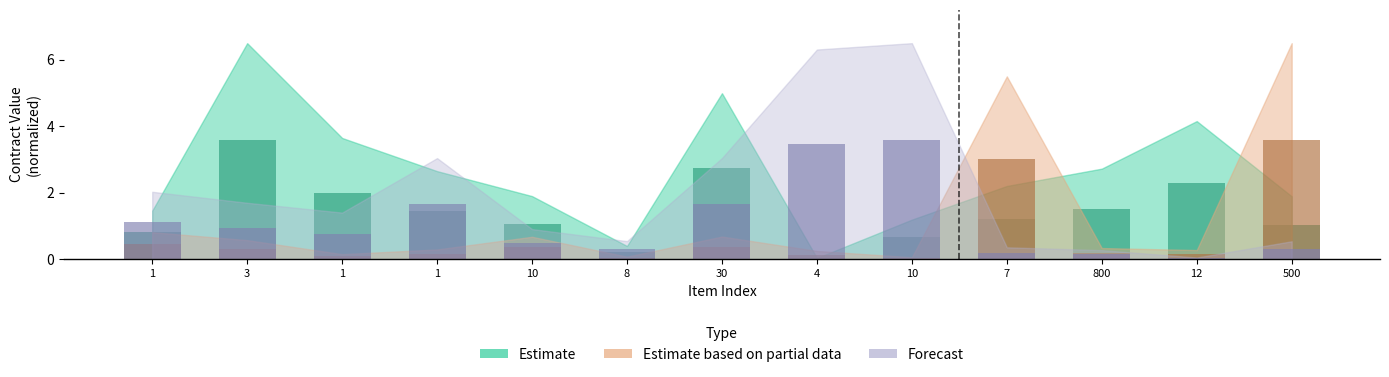

How many bars are there in each group?

3